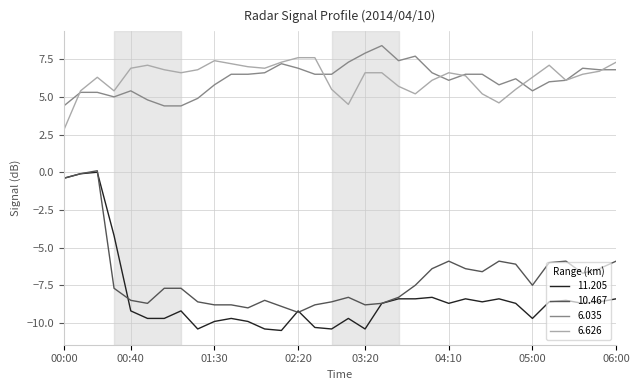

What is the minimum value shown in the chart?

-10.5